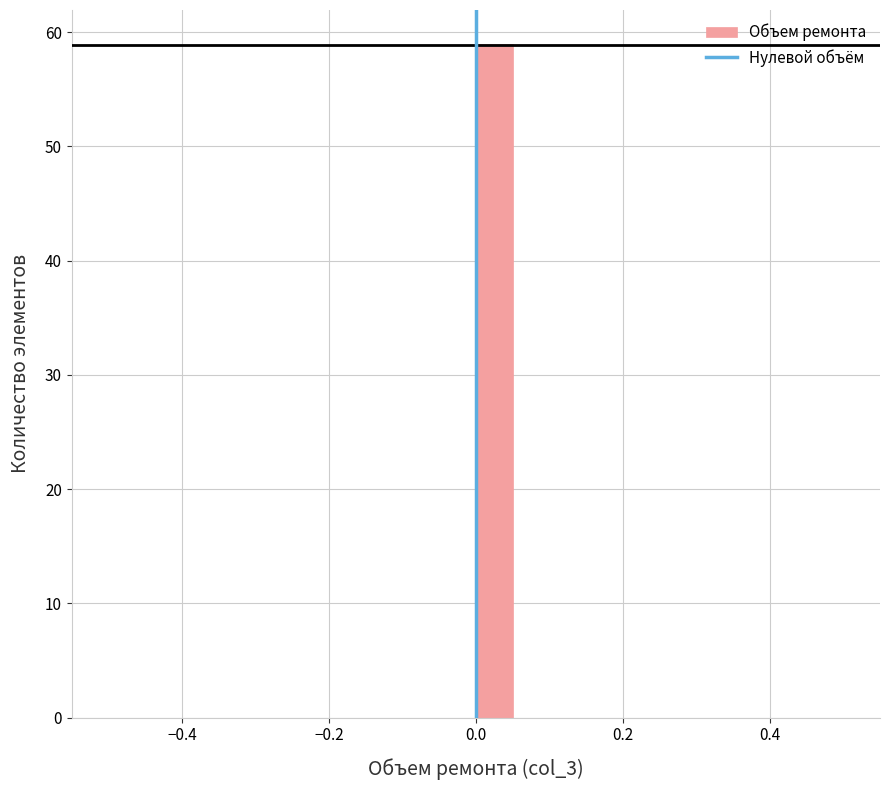

Read against the x-axis, roughly where is the centre of the tallest bar?

0.02